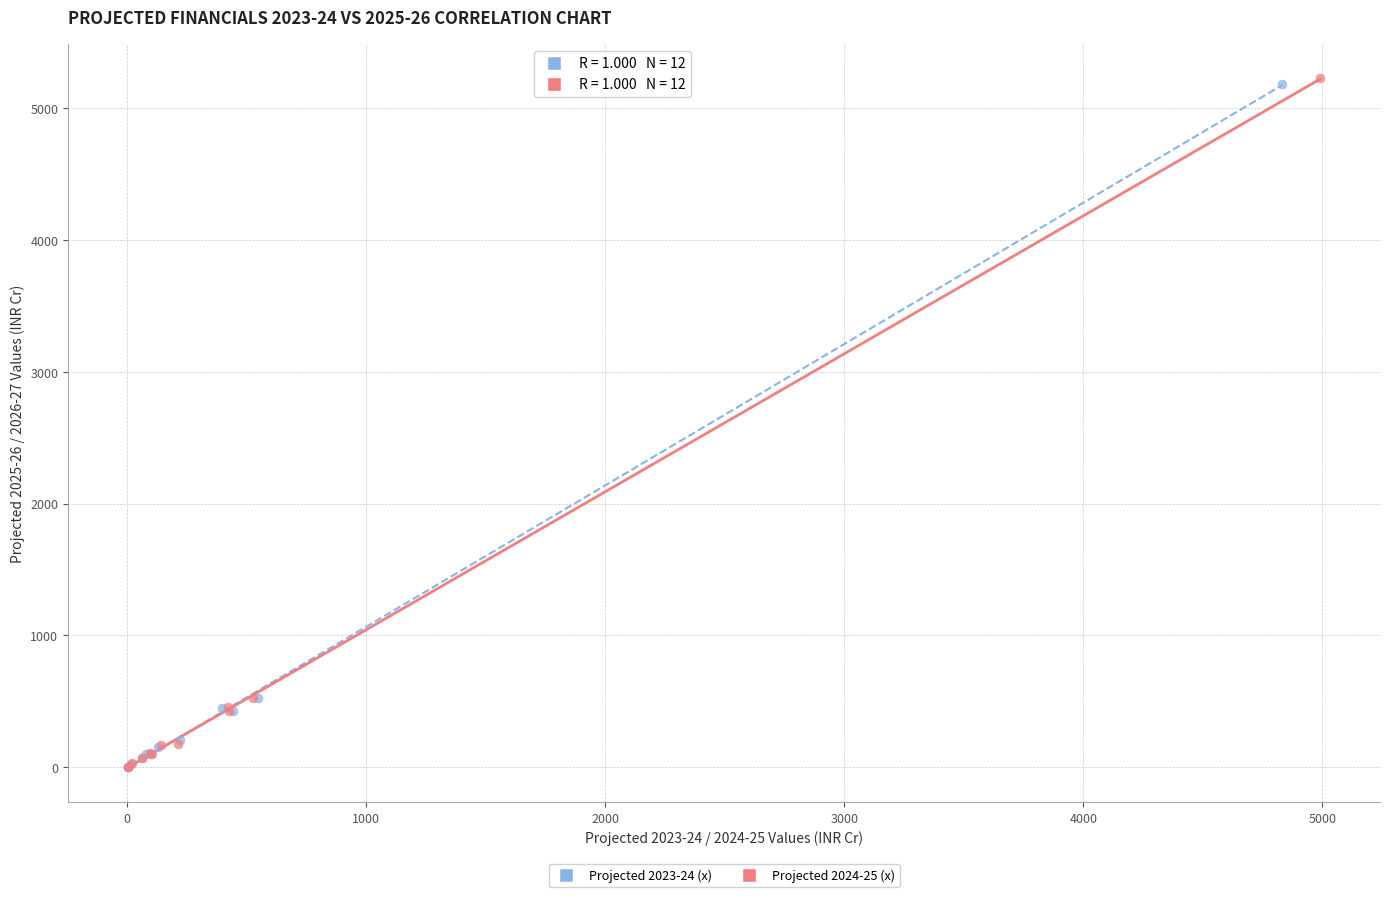

Which series has the widest spread of Y values?

Projected 2024-25 (x)